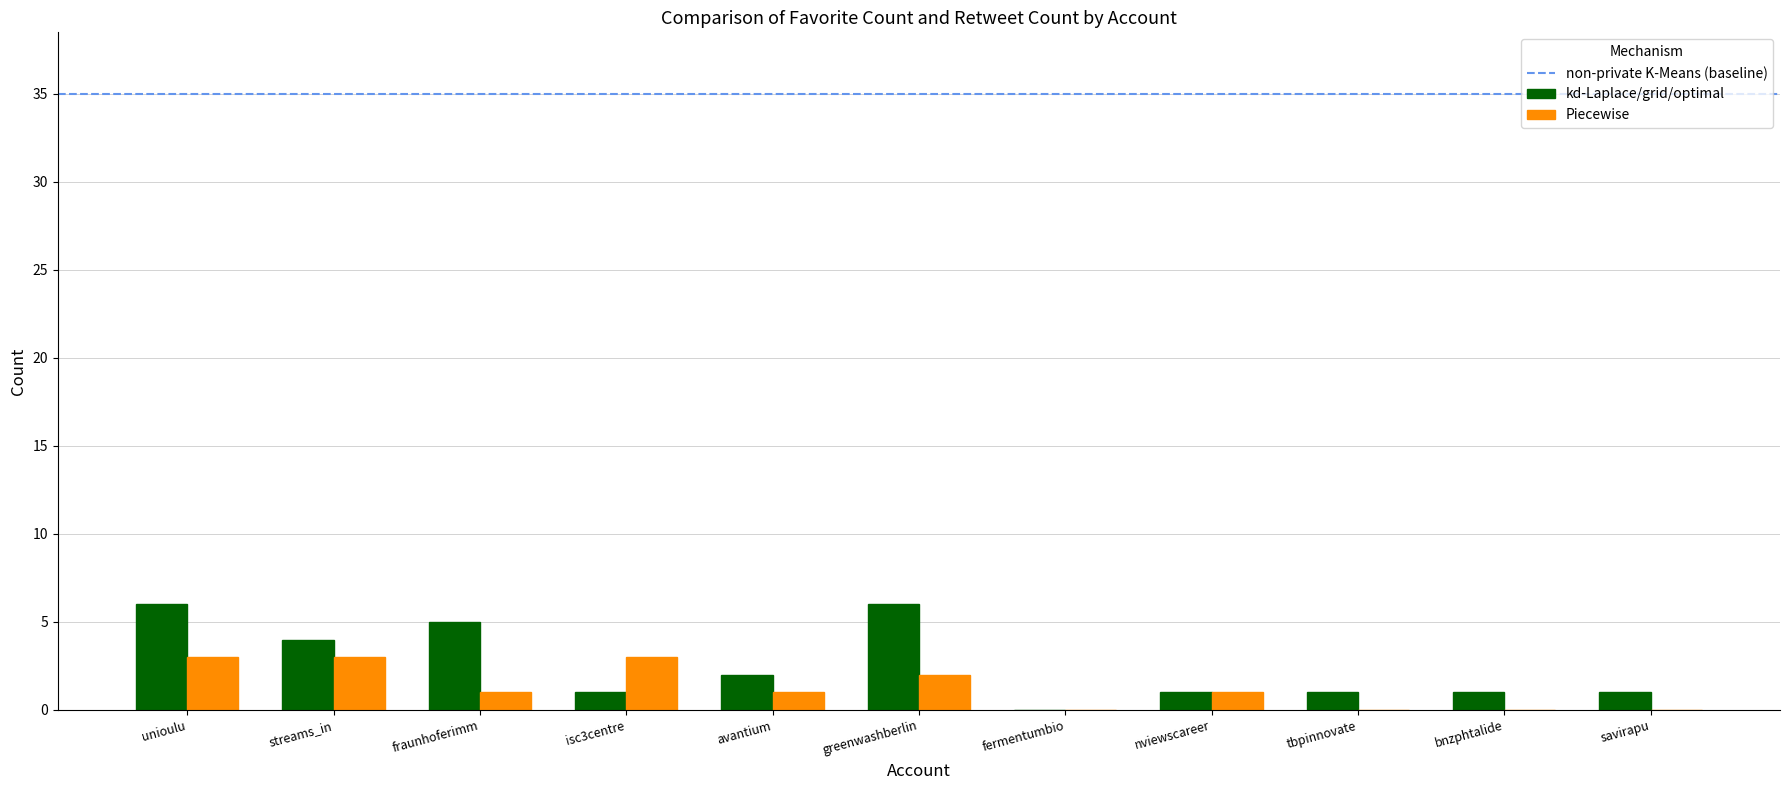

How many groups of bars are there?

11